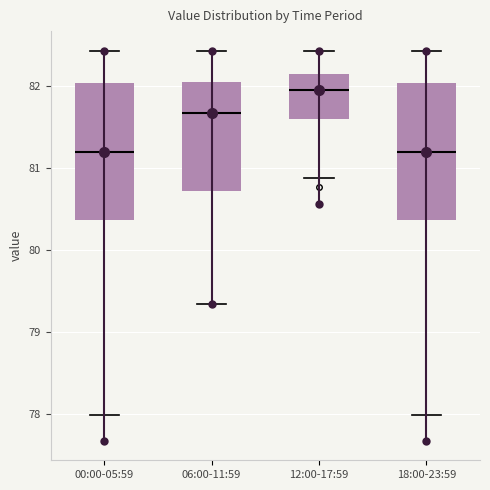

Reading left to right, read every box against the y-axis: the position of its median line, the range the box covers, and the ends of its whiskers. The values are not printed on the chart, so give them approximately, as read against the axis.

00:00-05:59: median 81.2, box 80.4 to 82.0, whiskers 78.0 to 82.4
06:00-11:59: median 81.7, box 80.7 to 82.0, whiskers 79.3 to 82.4
12:00-17:59: median 82.0, box 81.6 to 82.1, whiskers 80.9 to 82.4
18:00-23:59: median 81.2, box 80.4 to 82.0, whiskers 78.0 to 82.4